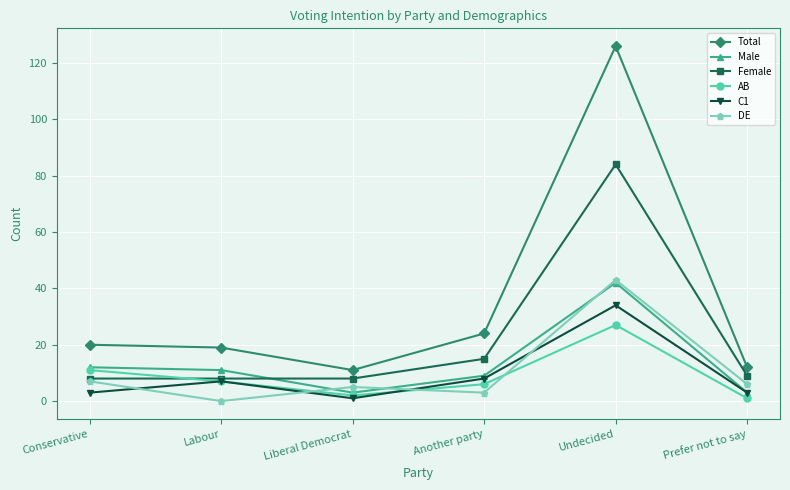

Reading right to left, what are all the values shown in this chart?

Total: Prefer not to say=12	Undecided=126	Another party=24	Liberal Democrat=11	Labour=19	Conservative=20
Male: Prefer not to say=3	Undecided=42	Another party=9	Liberal Democrat=3	Labour=11	Conservative=12
Female: Prefer not to say=9	Undecided=84	Another party=15	Liberal Democrat=8	Labour=8	Conservative=8
AB: Prefer not to say=1	Undecided=27	Another party=6	Liberal Democrat=2	Labour=7	Conservative=11
C1: Prefer not to say=3	Undecided=34	Another party=8	Liberal Democrat=1	Labour=7	Conservative=3
DE: Prefer not to say=6	Undecided=43	Another party=3	Liberal Democrat=5	Labour=0	Conservative=7